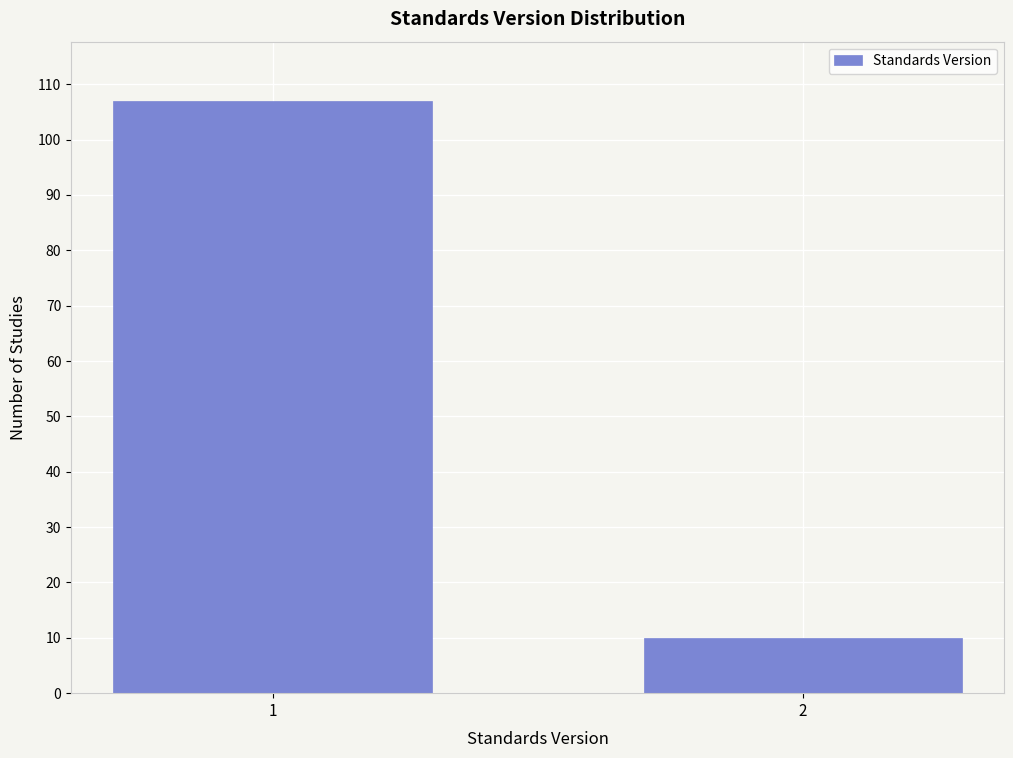

Reading left to right, extract all data points from this chart.

107	10